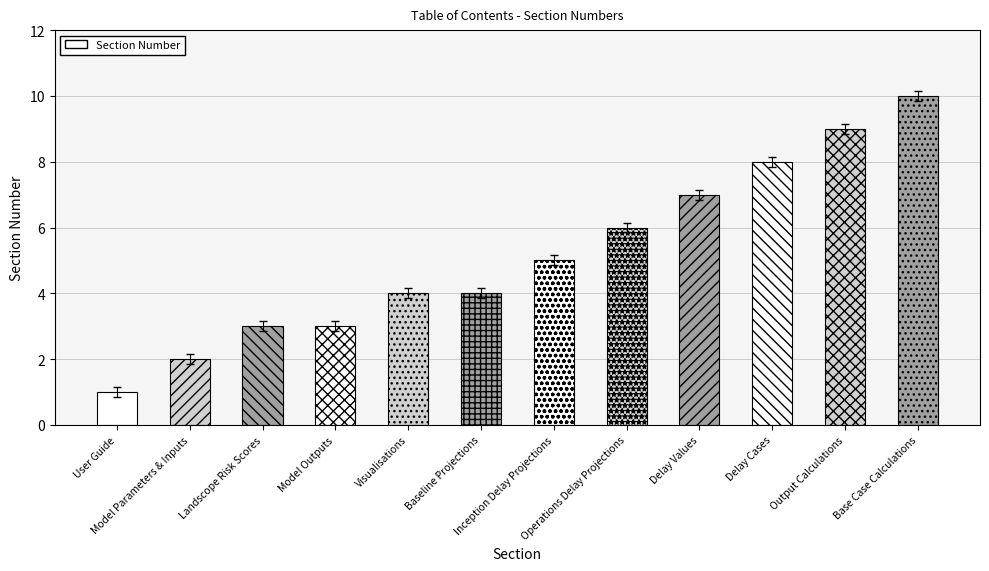

How many categories are shown in the chart?

12